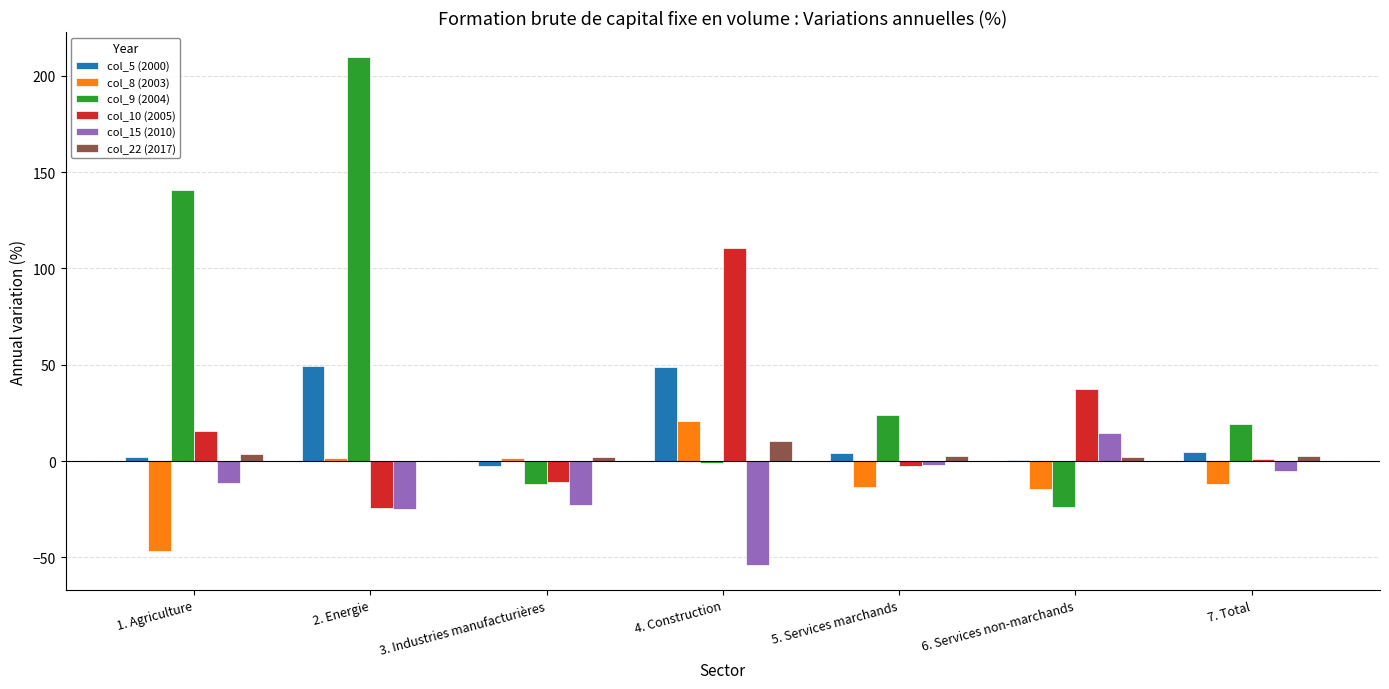

At which label does col_15 (2010) reach its peak?

6. Services non-marchands